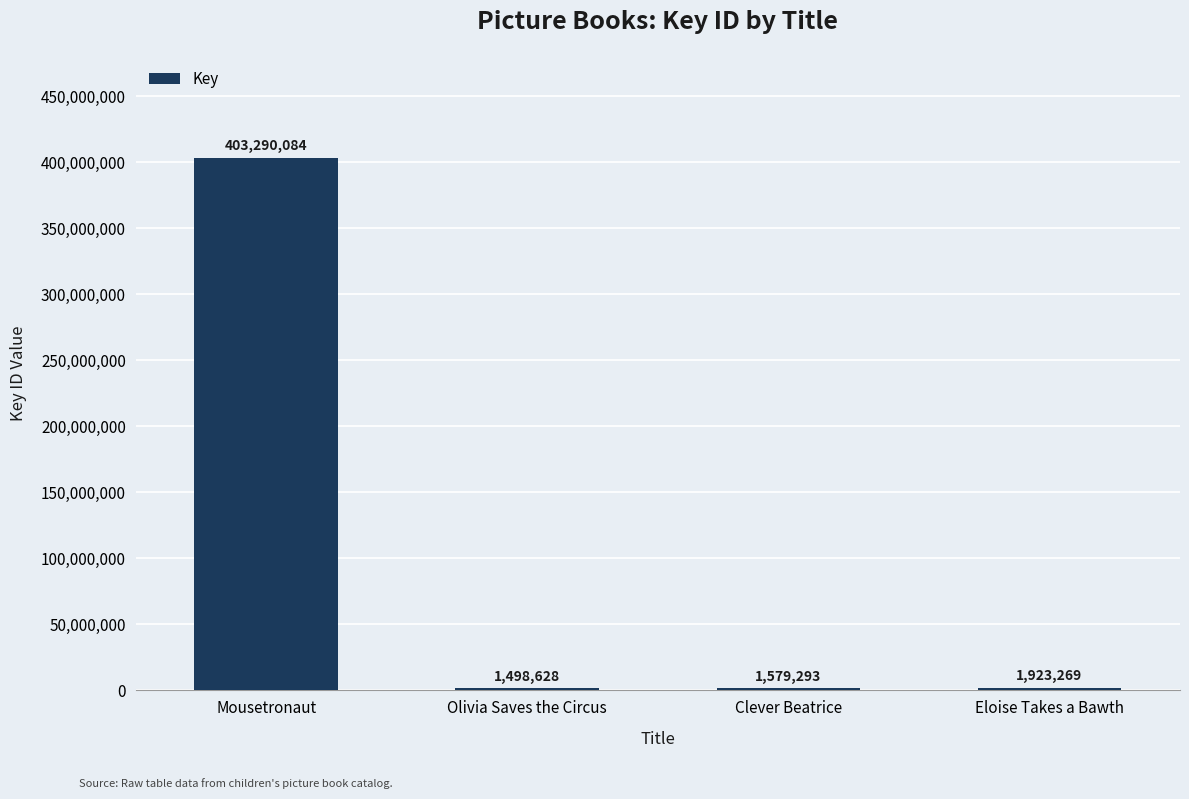

Approximately how many times larger is the value at Mousetronaut compared to Eloise Takes a Bawth?

209.7